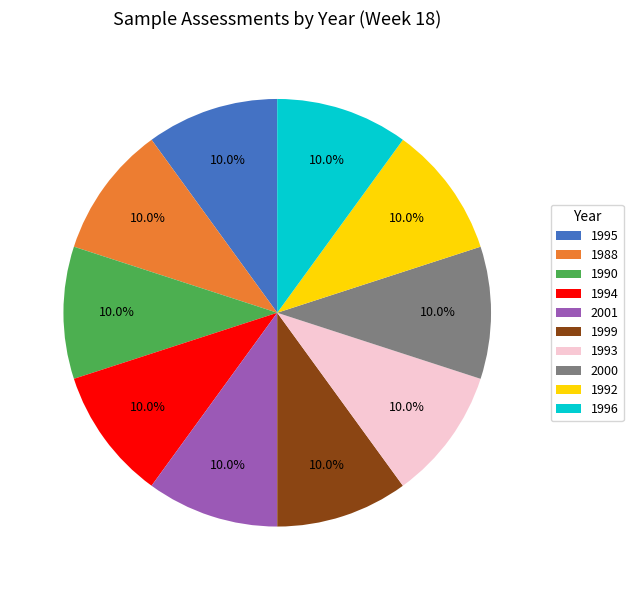

What portion of the pie excludes 1996?

90.0%